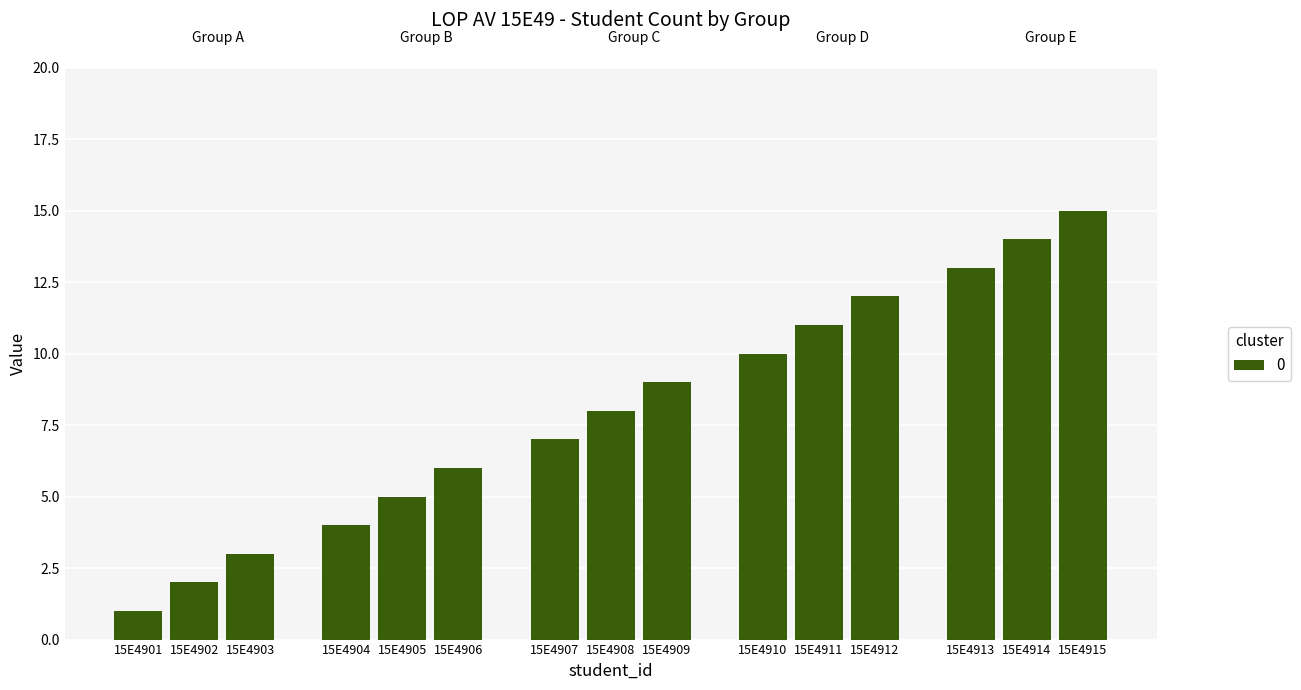

The value at 15E4911 is 15. True or false?

False